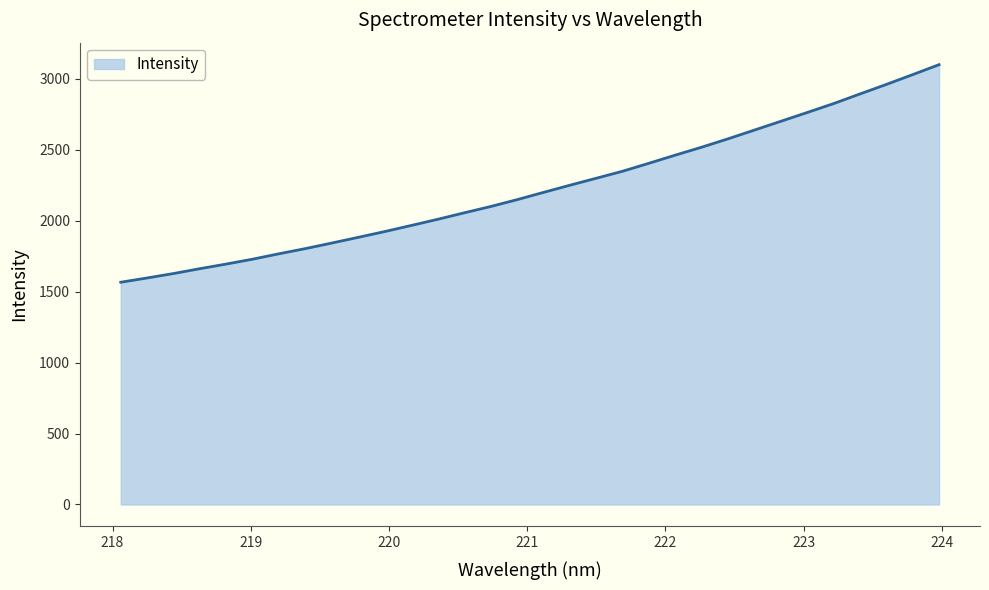

What is the maximum value shown in the chart?

3098.6